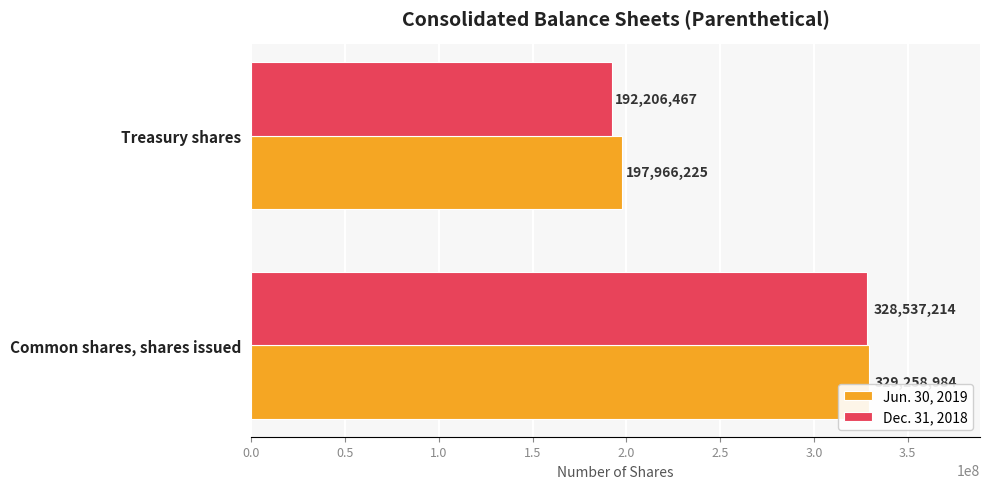

At which category does the chart reach its minimum across all series?

Treasury shares